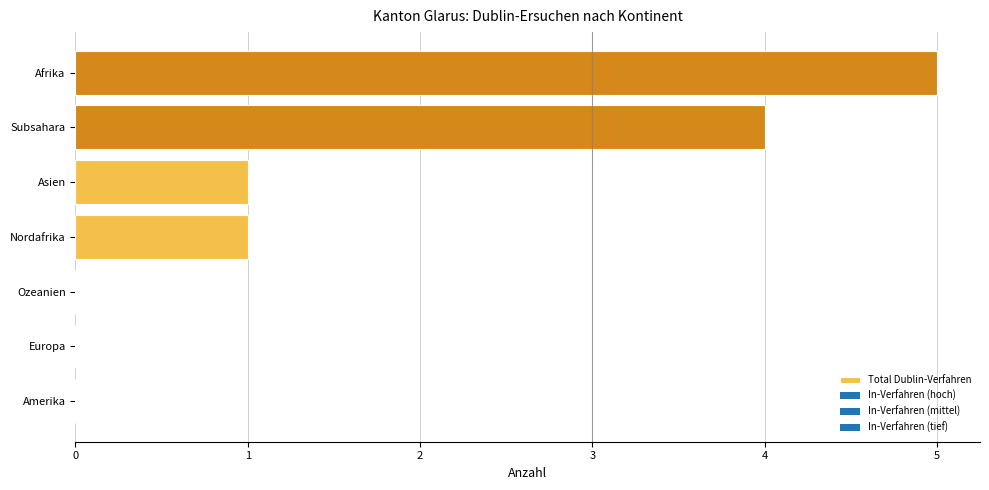

How many categories are shown in the chart?

7